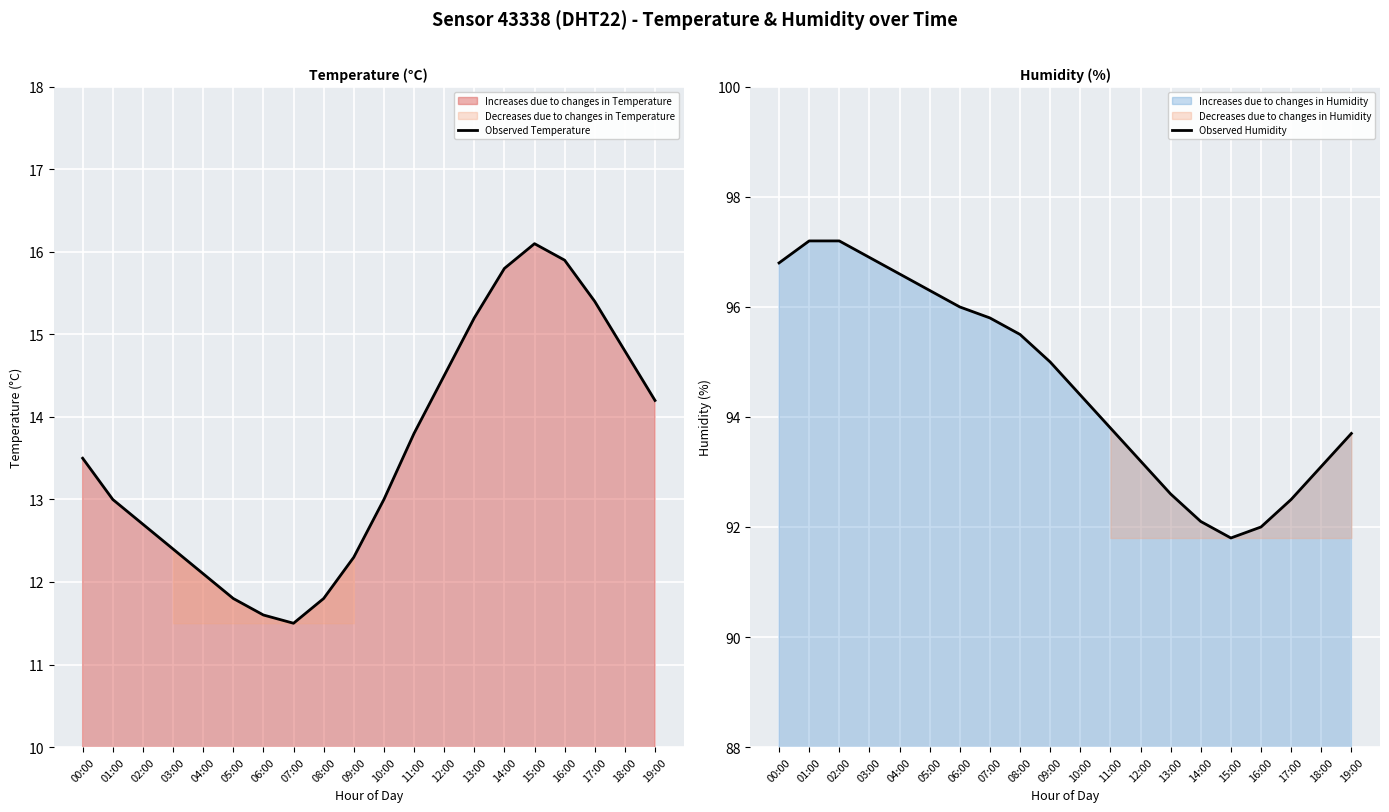

True or false: Observed Temperature has a value of 2.8 at 04:00.

False